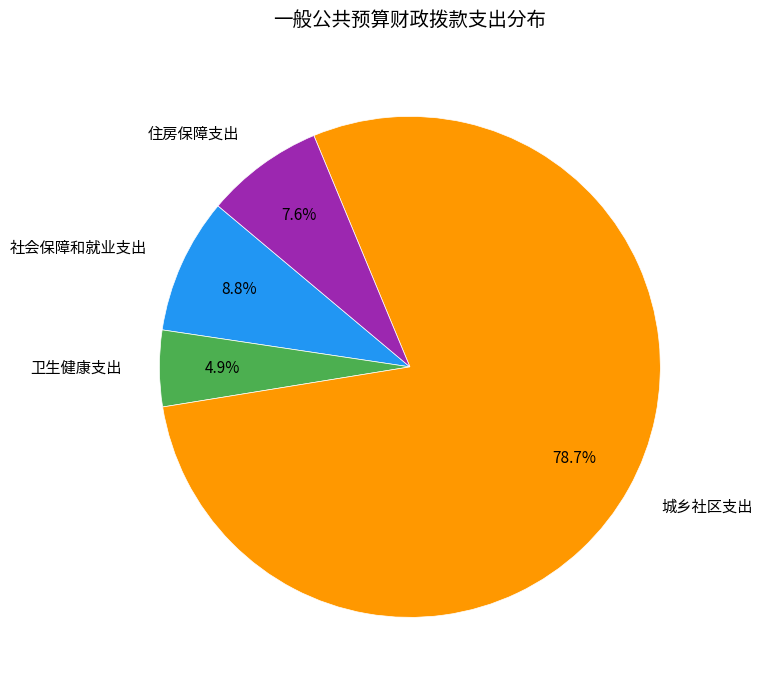

Combined, what portion of the pie is 城乡社区支出 and 卫生健康支出?

83.6%